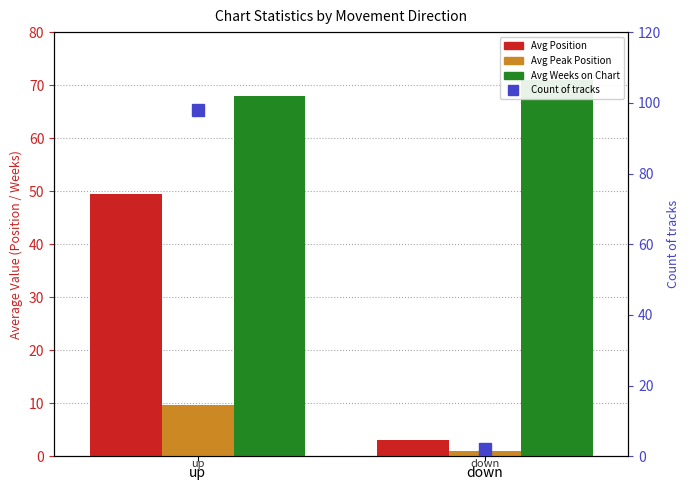

What is the approximate value of Avg Weeks on Chart at up?

67.9